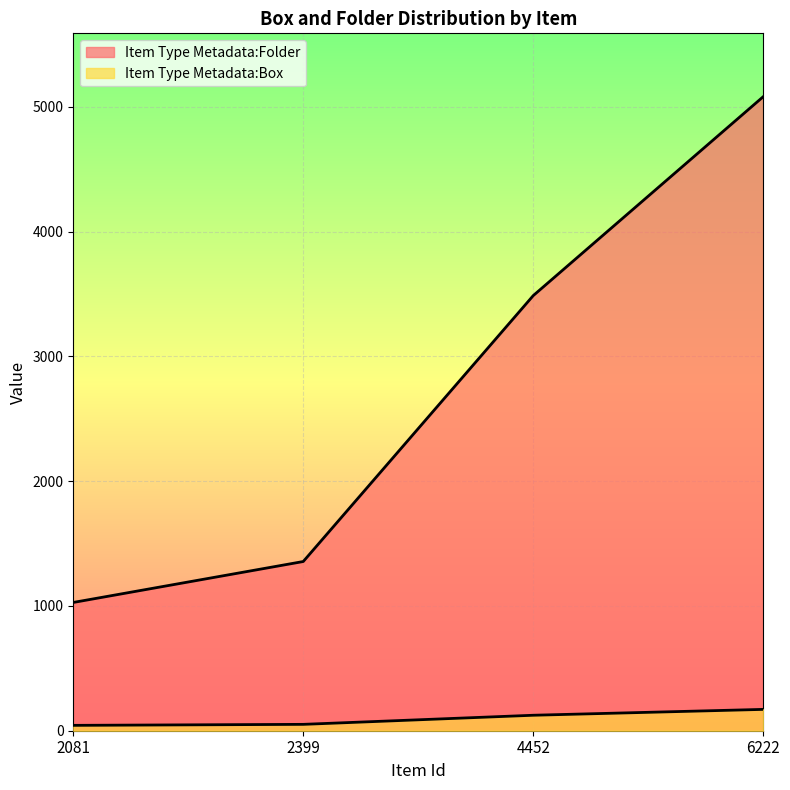

True or false: Item Type Metadata:Box and Item Type Metadata:Folder intersect in this chart.

False